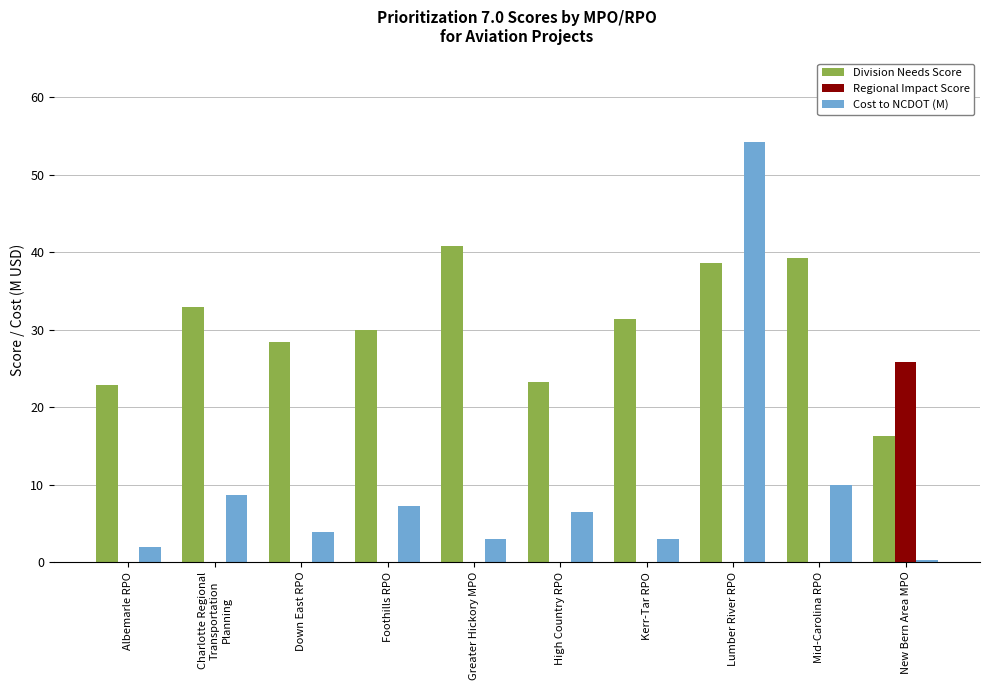

What is the sum of all Regional Impact Score values?

25.8